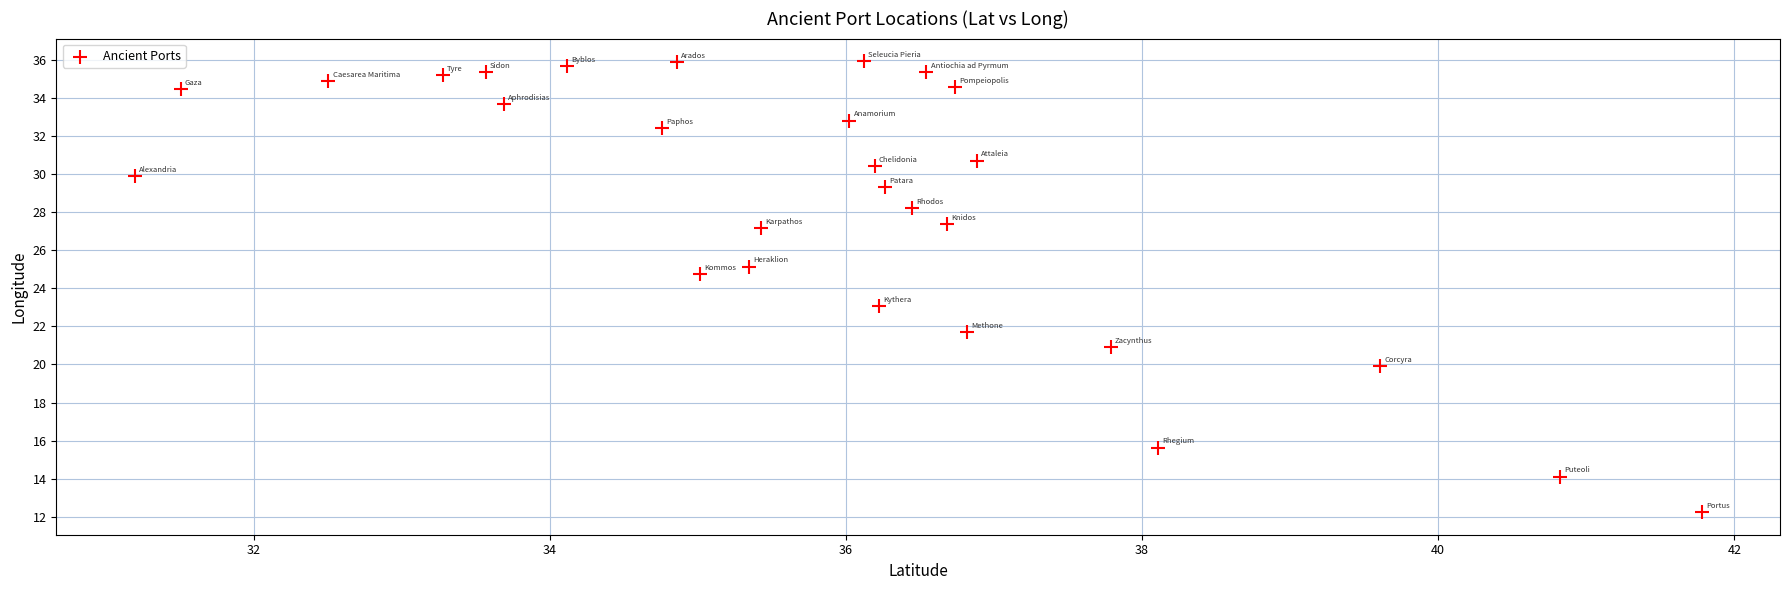

What is the range of Y values (max minus min)?

23.7